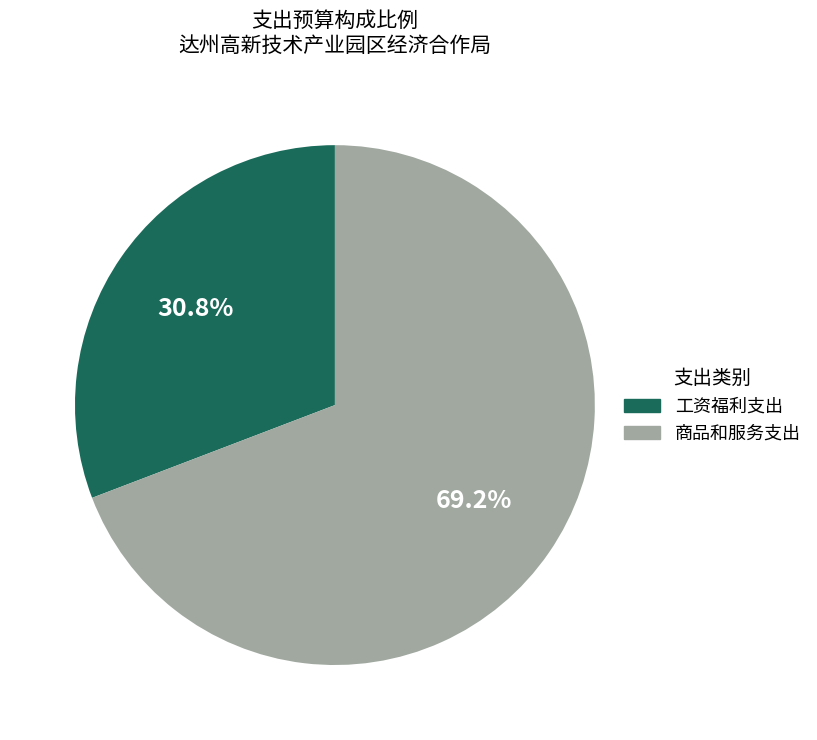

What percentage is the 商品和服务支出 slice, to the nearest percent?

69%